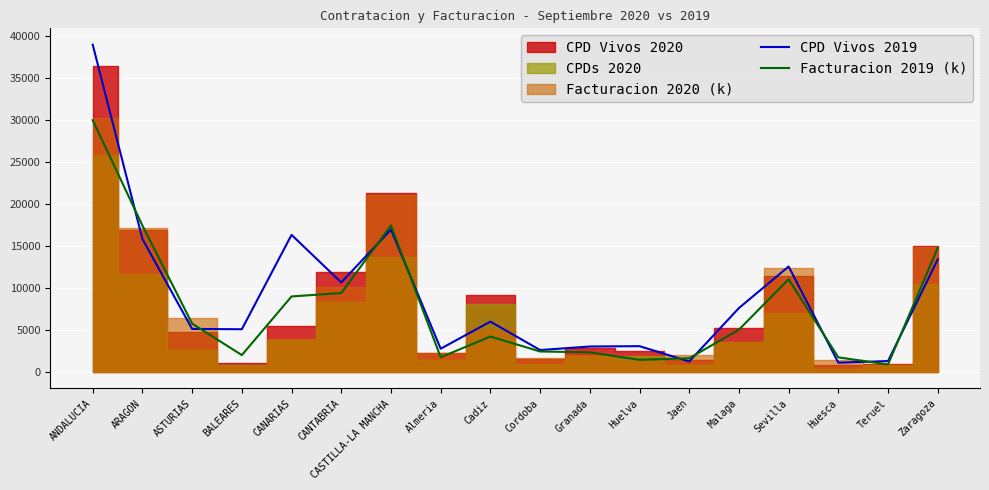

Which category has the highest value in the Facturacion 2019 (k) series?

ANDALUCIA